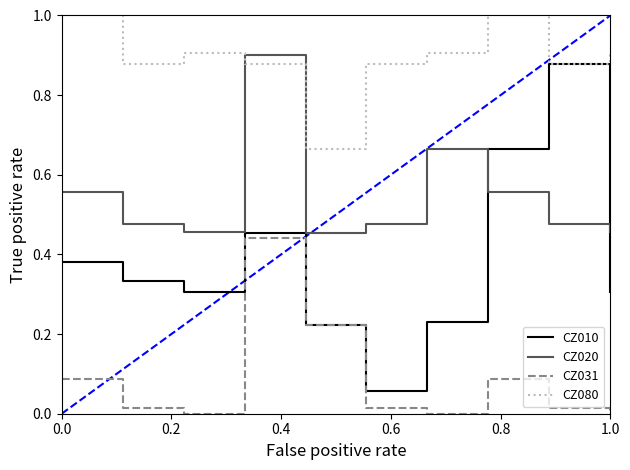

Which series has the largest range (max minus min)?

CZ010